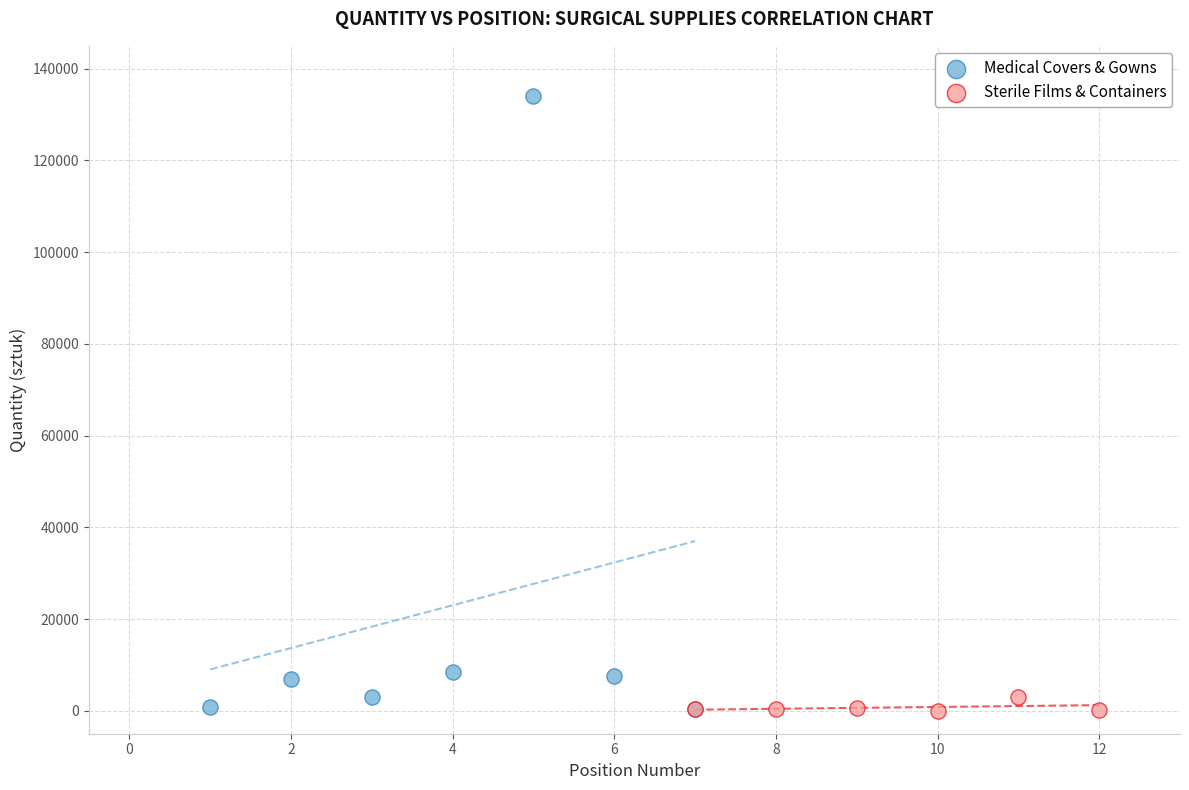

Which series reaches the maximum Y coordinate?

Medical Covers & Gowns